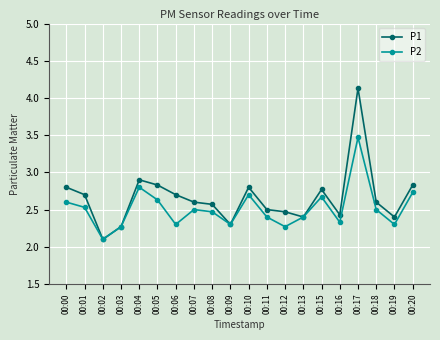

At how many categories does at least one series exceed 2?

20